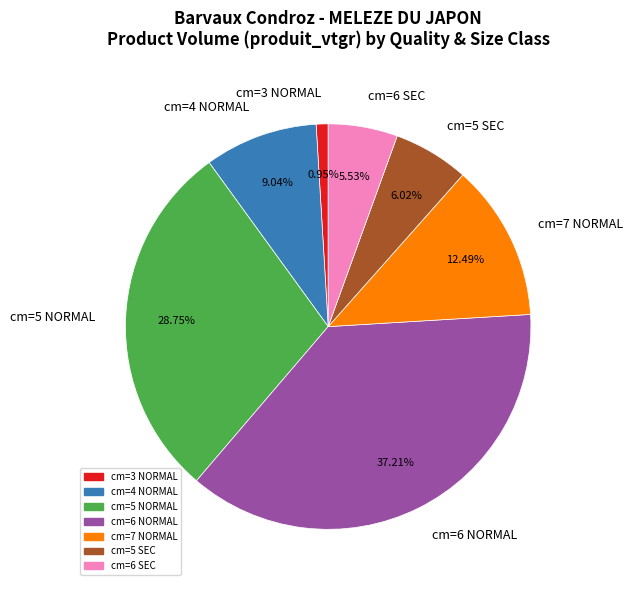

True or false: cm=6 NORMAL accounts for 43% of the total.

False